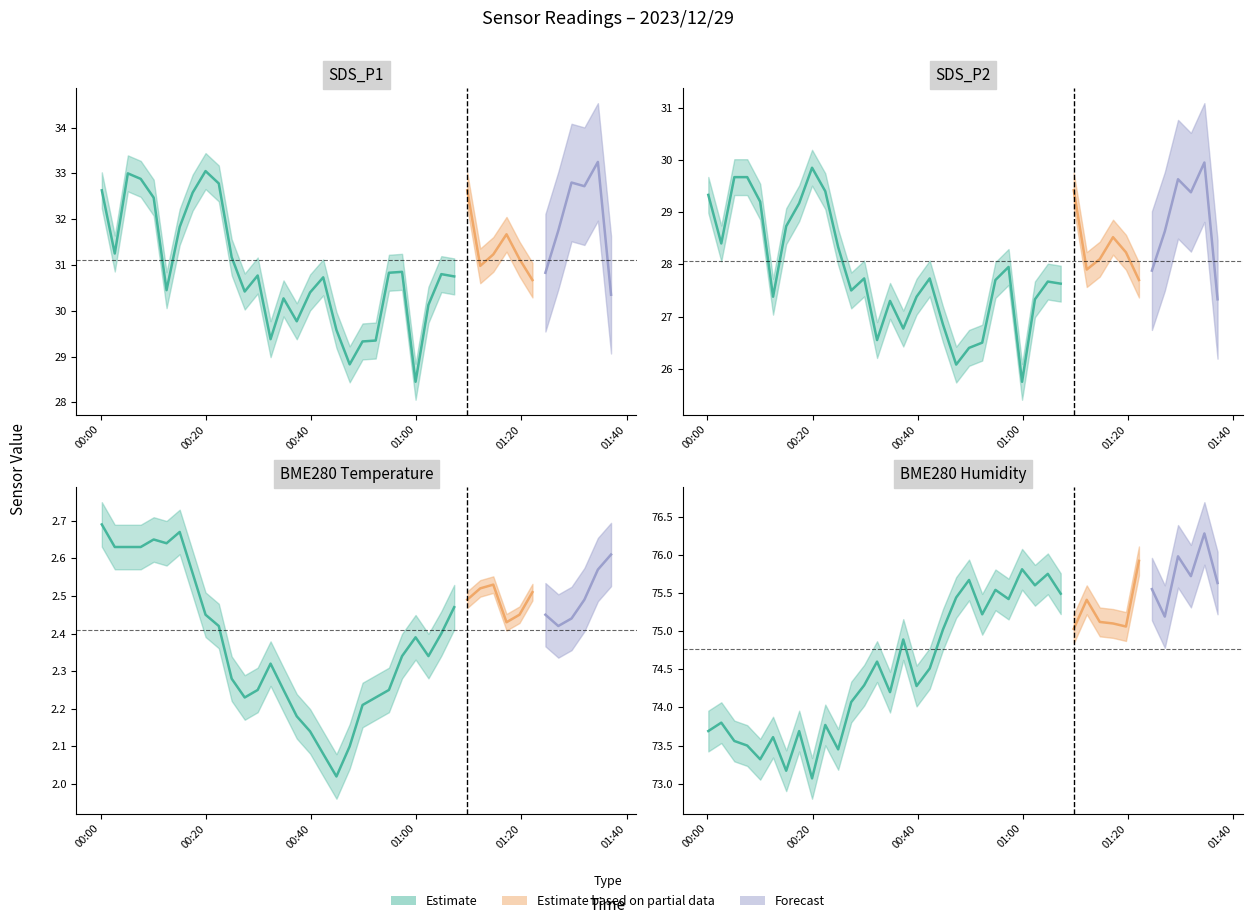

Is this an area chart (filled region under the line)?

No